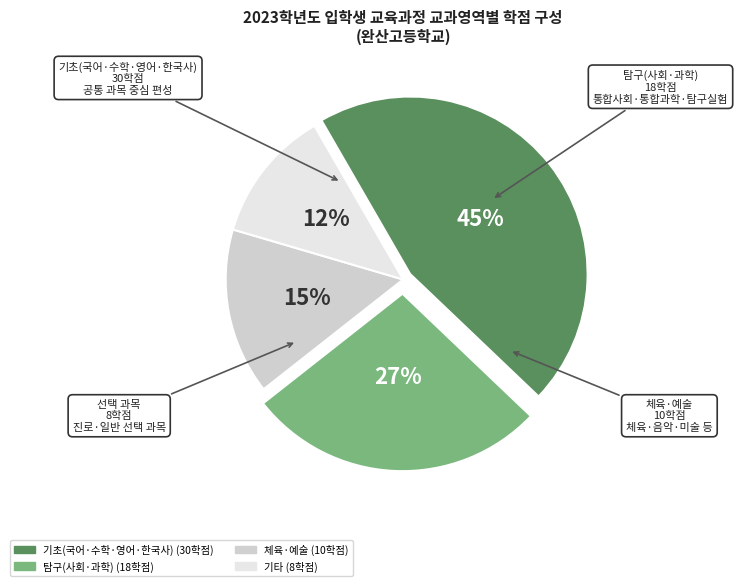

Is there any slice that represents more than half of the pie?

No